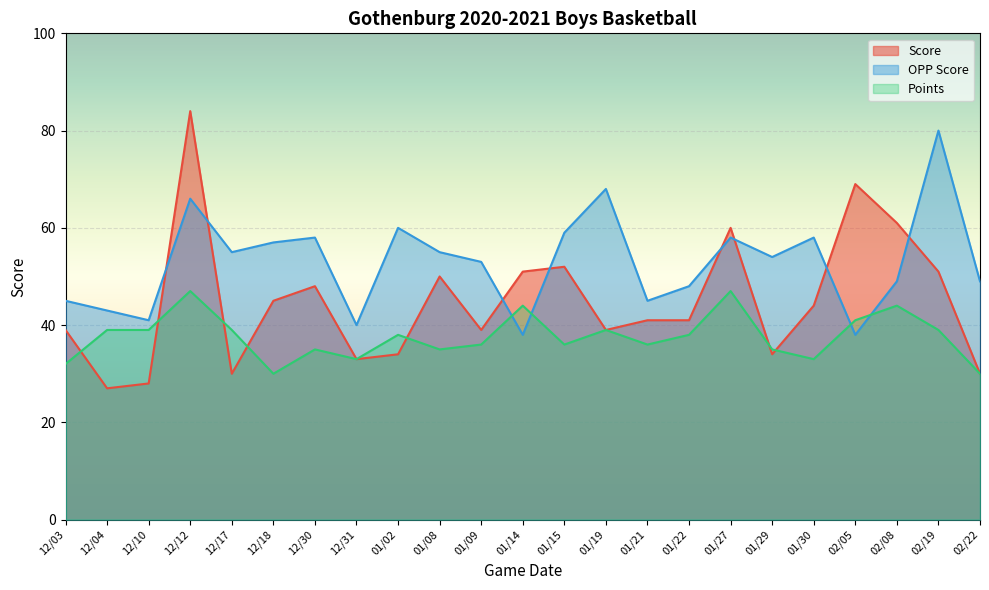

Between 02/05 and 12/04, which is larger?

02/05